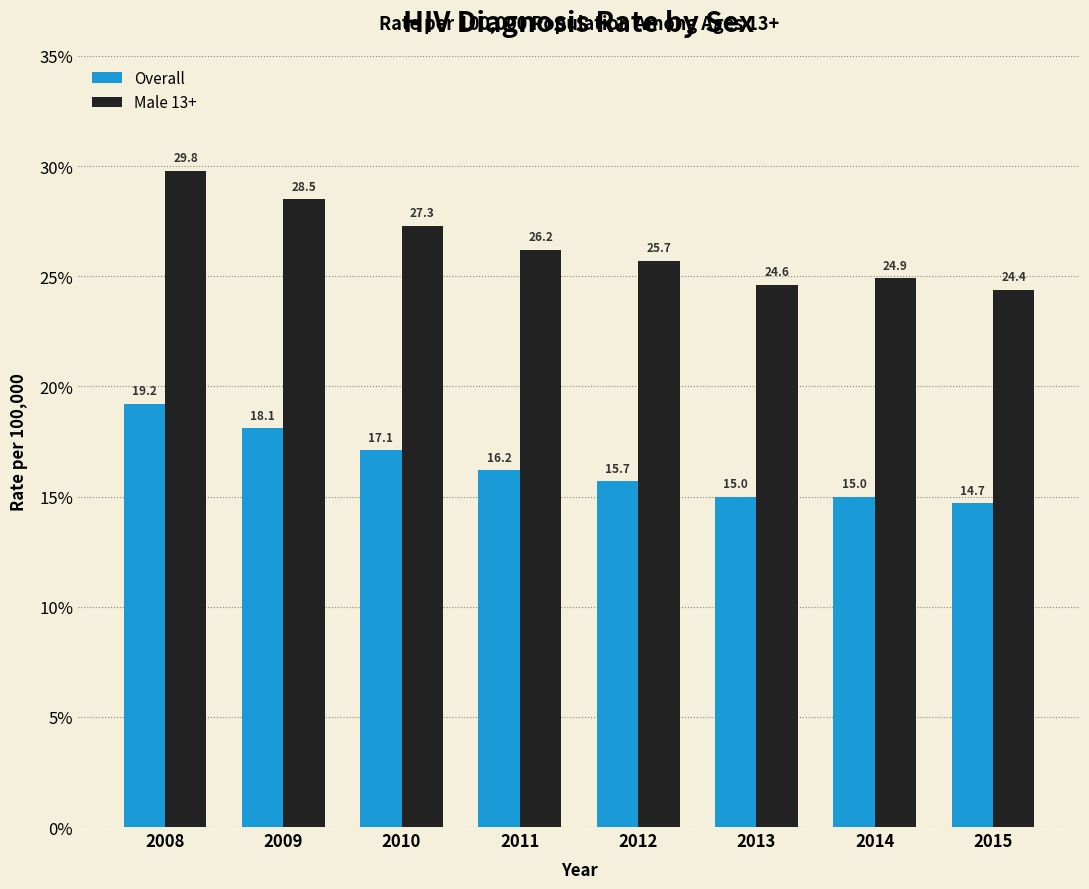

The Overall series shows 3.9 at 2013. True or false?

False